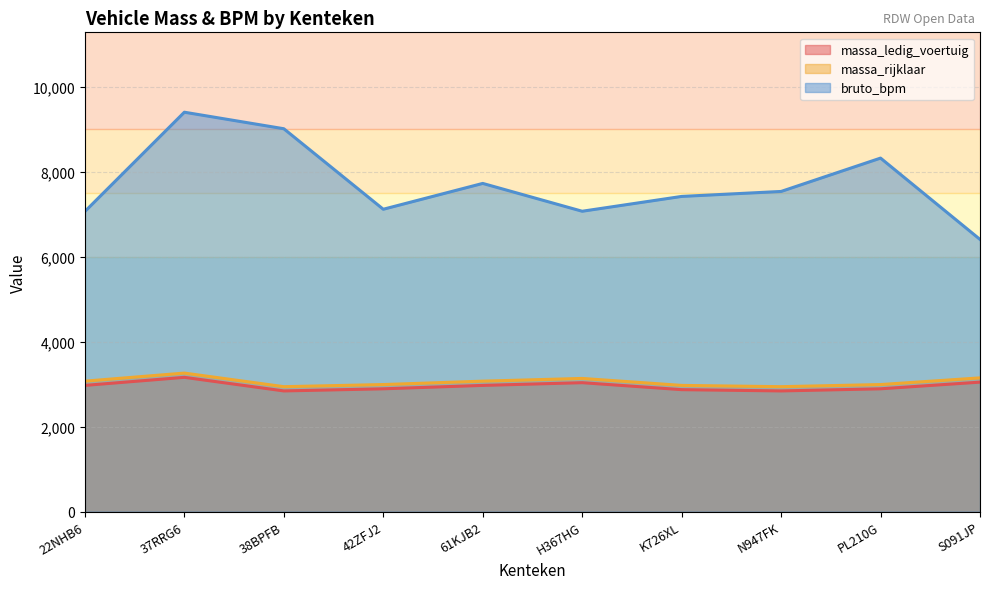

True or false: massa_rijklaar has more than 2 points higher than both neighbors.

False